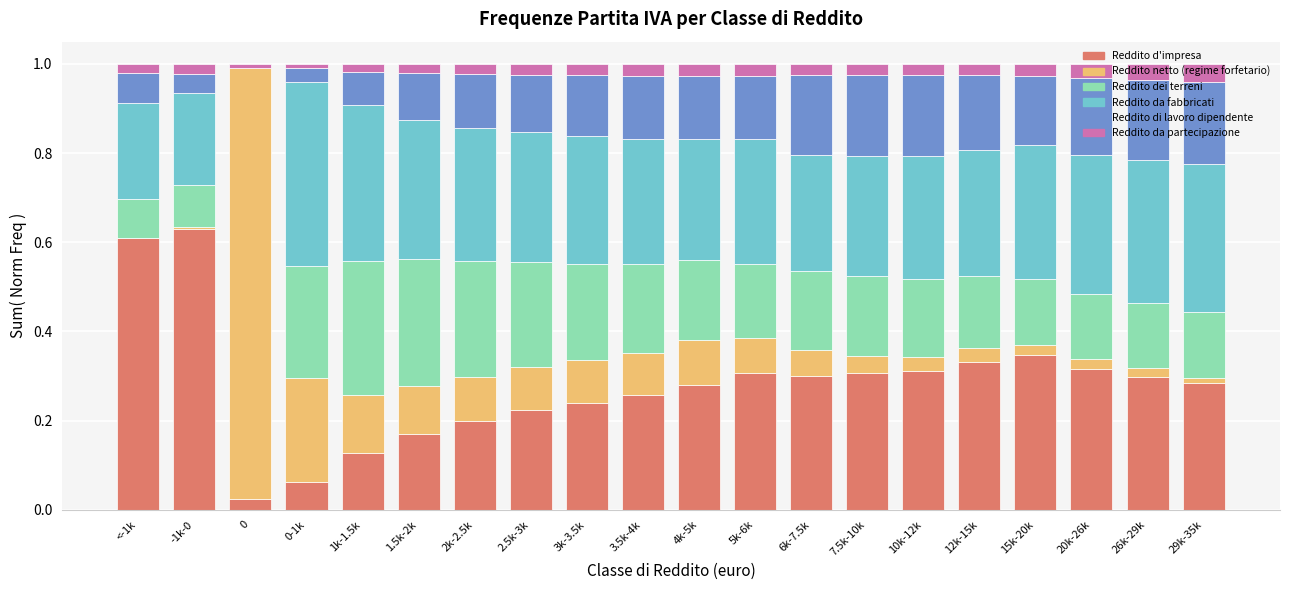

Are the bars horizontal?

No